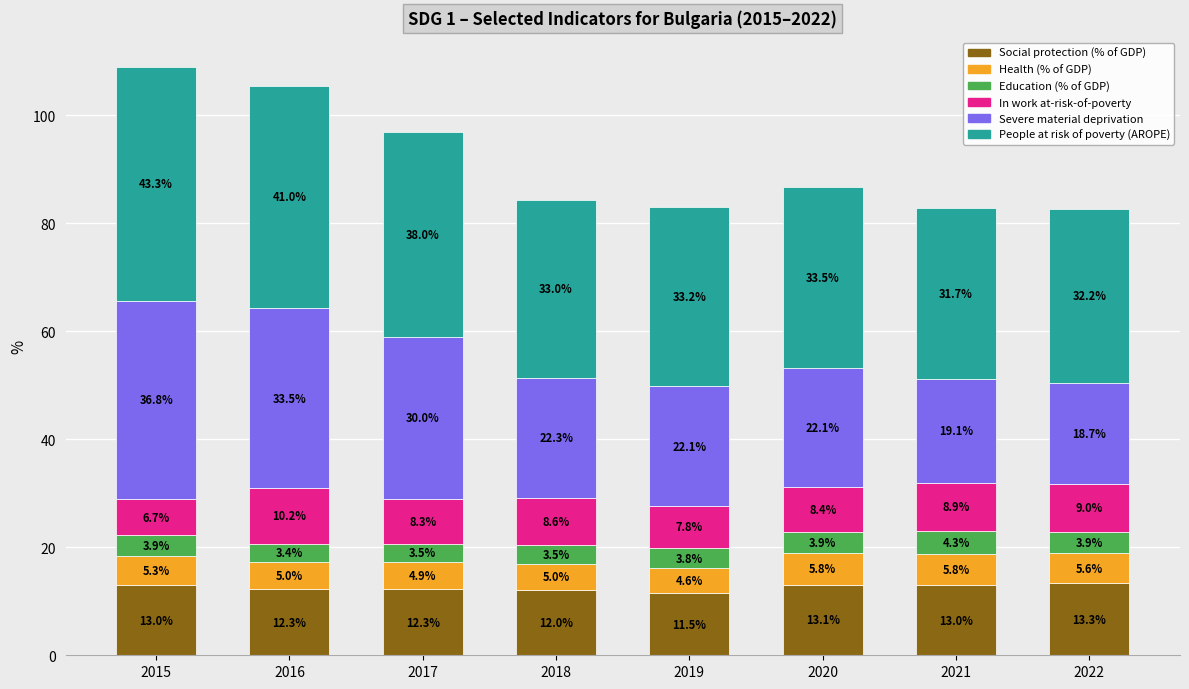

Where is Social protection (% of GDP) nearest to the value 12?

2018